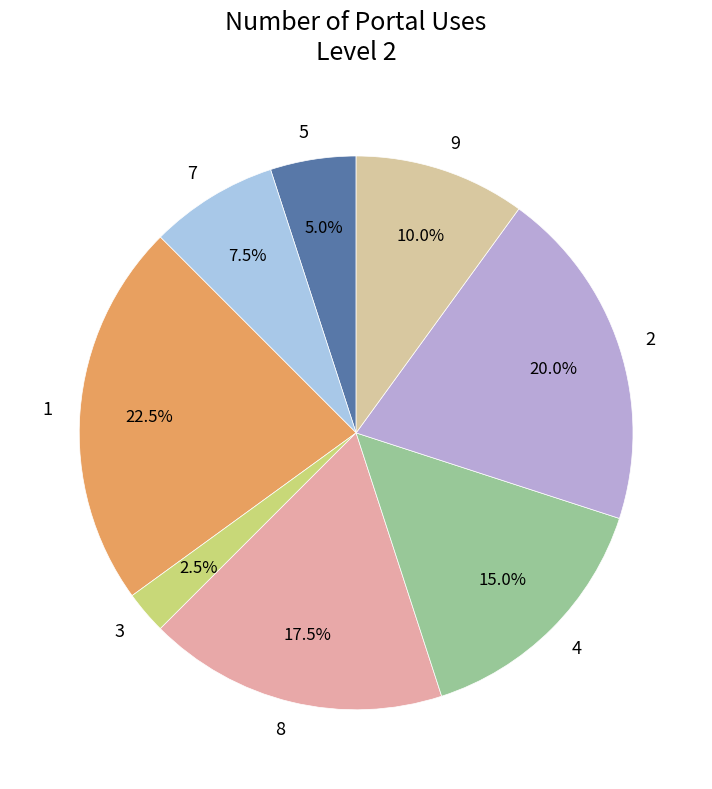

How many segments does this pie chart have?

8